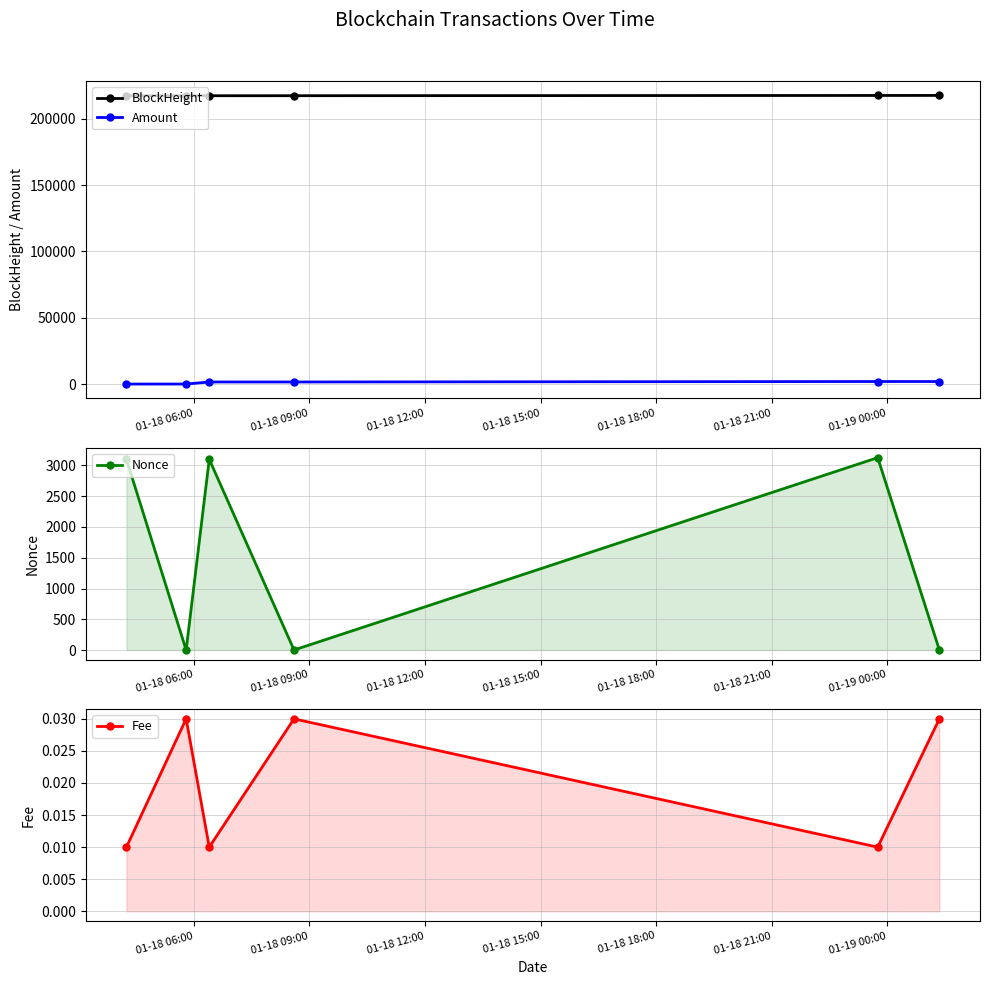

True or false: Fee and BlockHeight cross at least once.

False